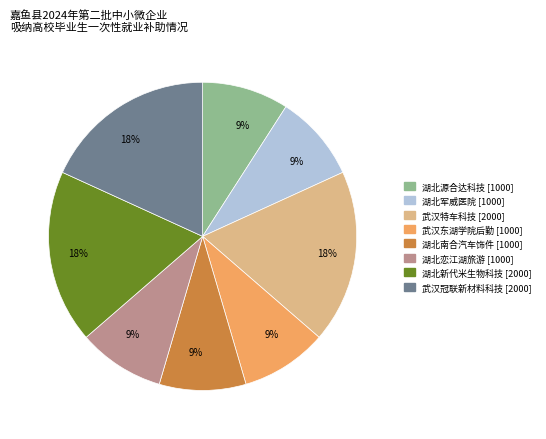

Is there any slice that represents more than half of the pie?

No